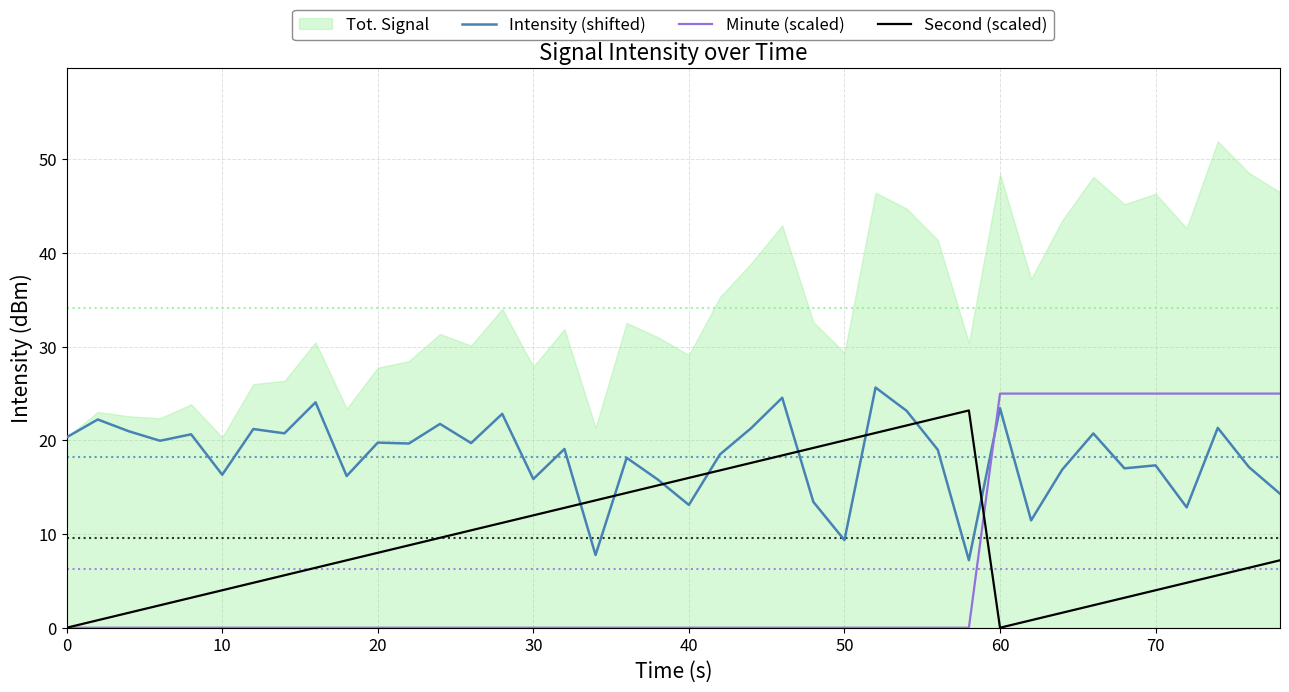

How many intersections are there between Second (scaled) and Intensity (shifted)?

8